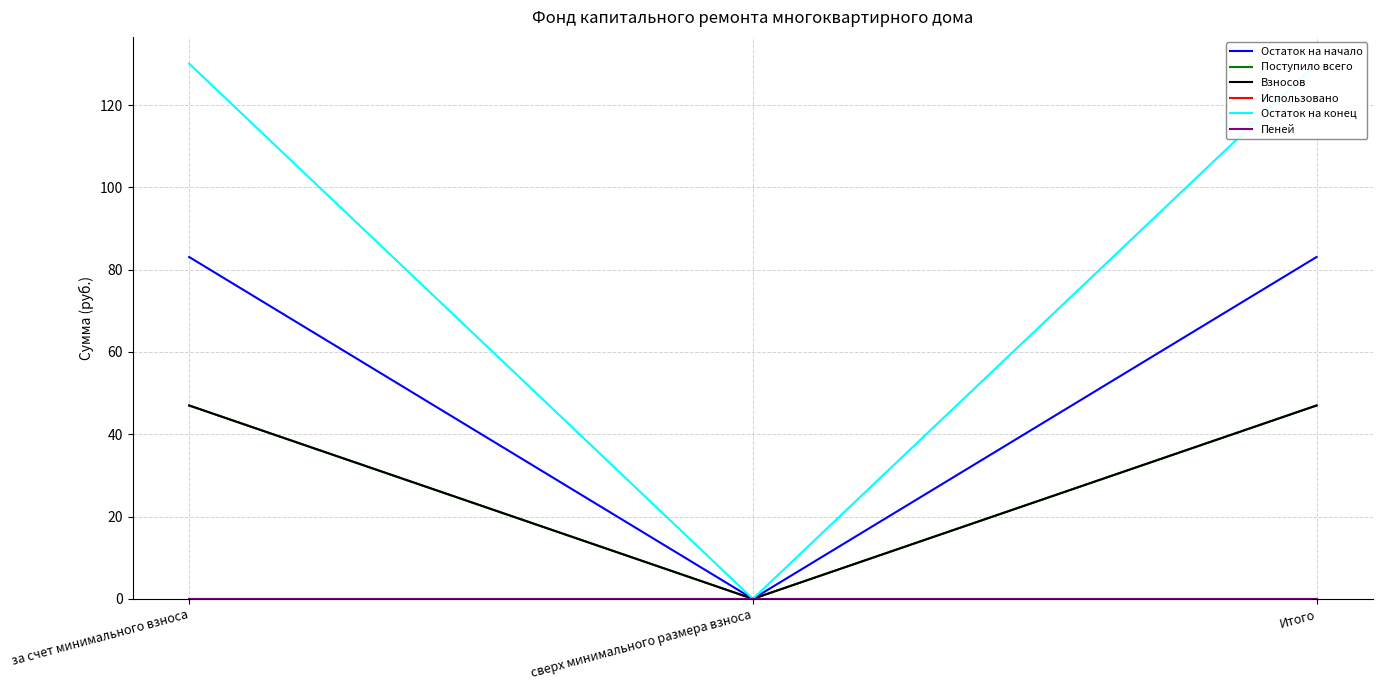

Is it true that Взносов equals 81.2 at за счет минимального взноса?

False